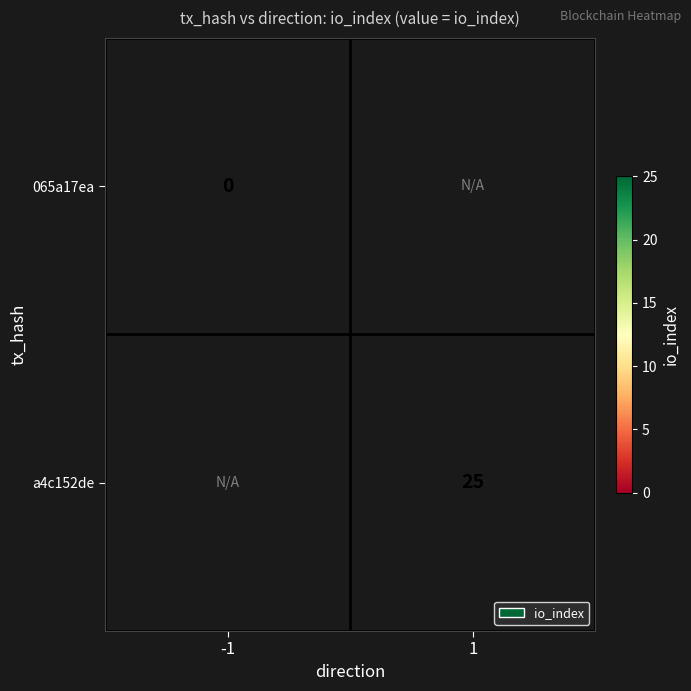

The a4c152de series shows 25 at 1. True or false?

True